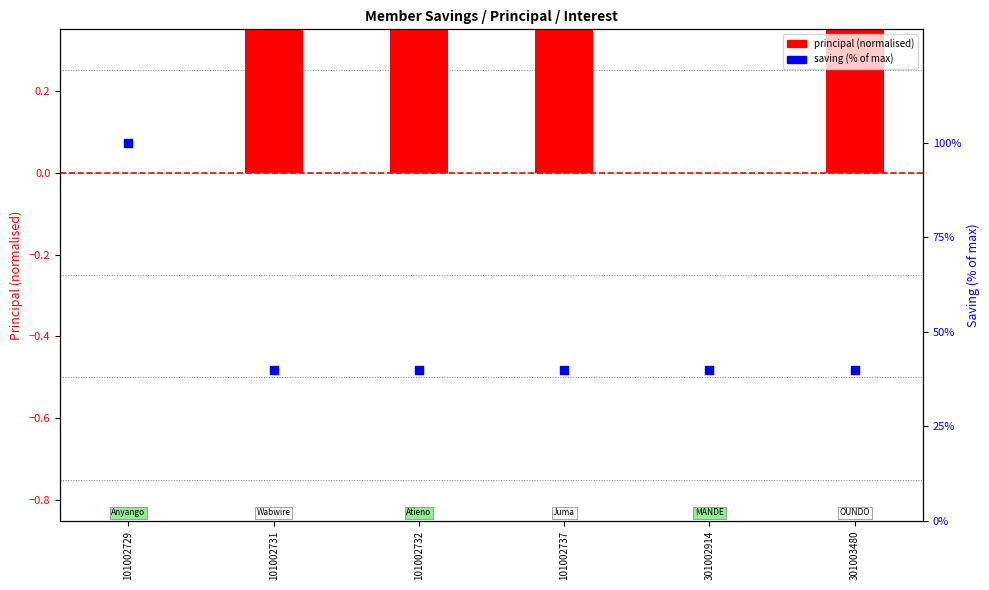

What is the total value across all series at 301003480?

40.4